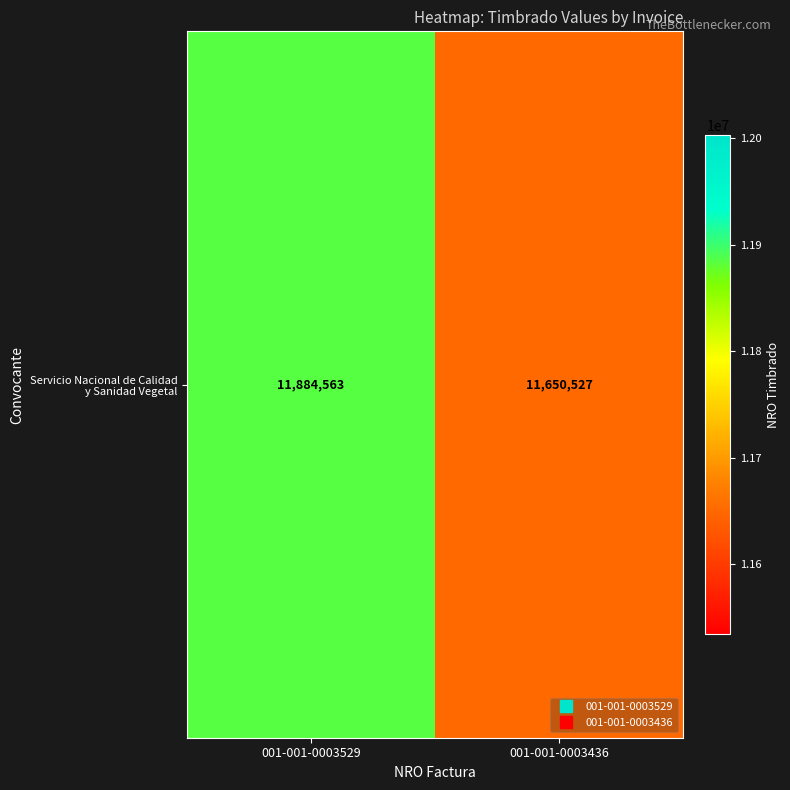

List the labels in order of value, smallest first.

001-001-0003436, 001-001-0003529